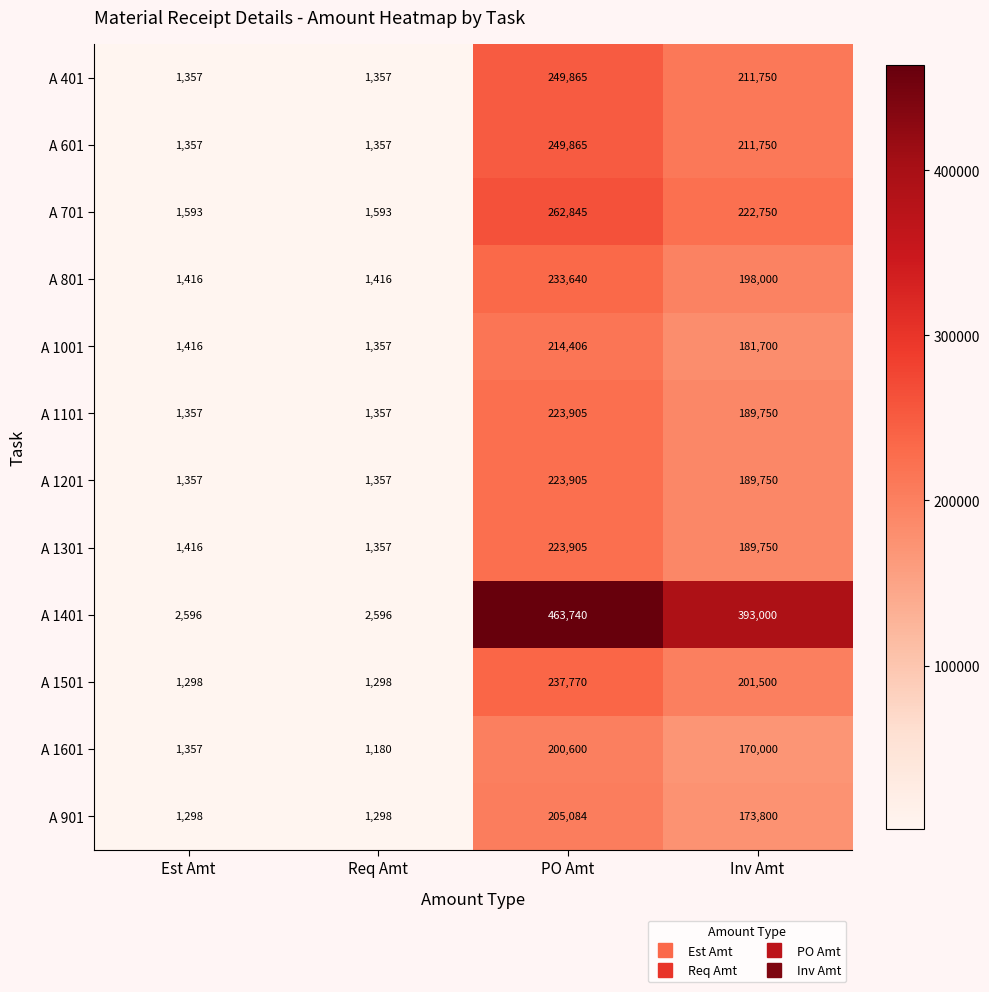

Which label corresponds to the largest value in the chart?

PO Amt